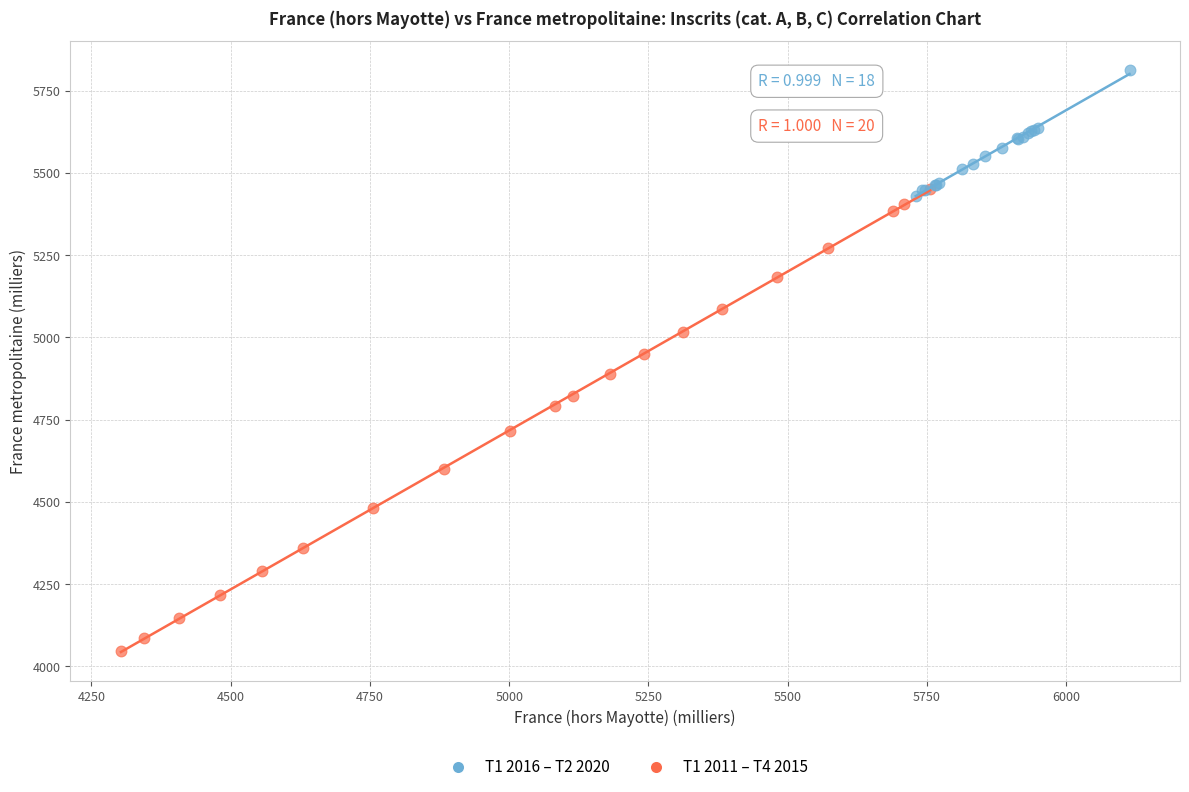

Which series contains the highest Y value?

T1 2016 – T2 2020